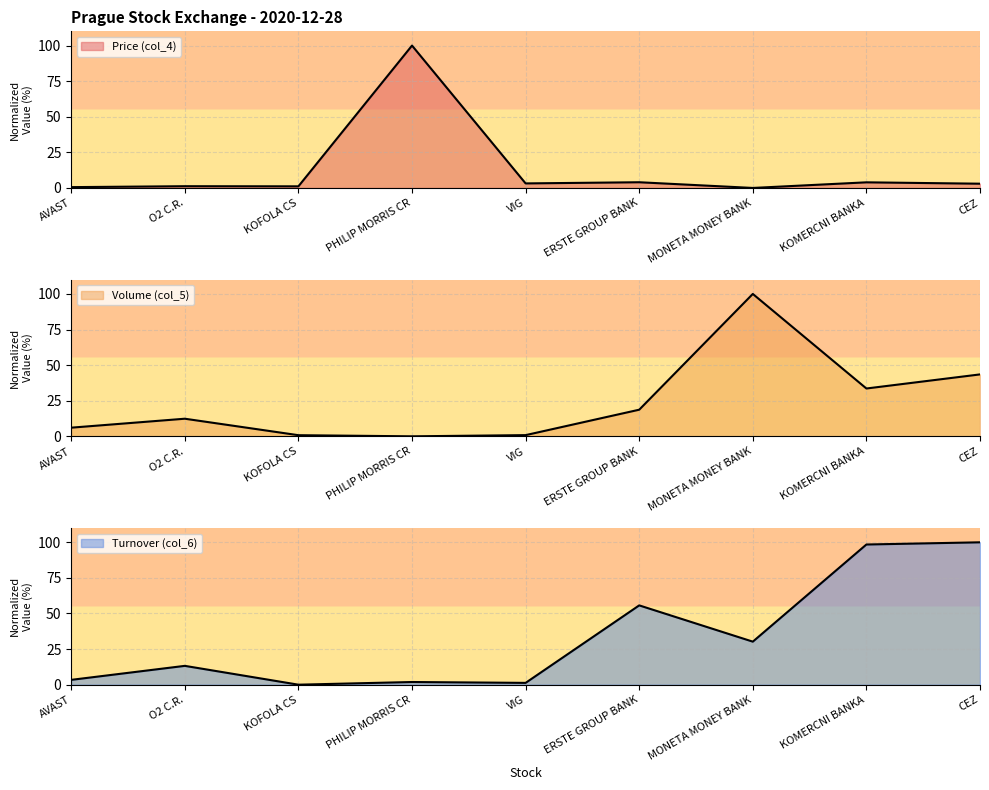

The value of Turnover (col_6) at AVAST is 5.8. True or false?

False